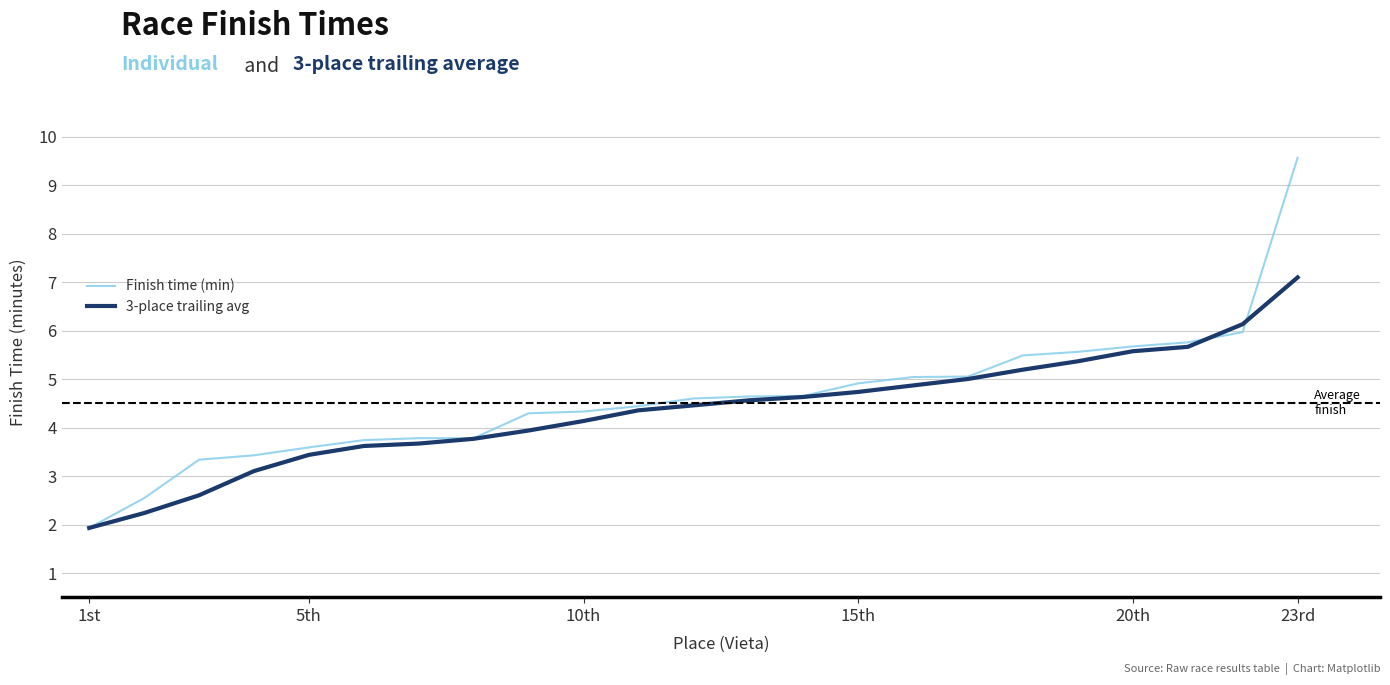

Rank the series by their maximum value, from highest to lowest.

Finish time (min), 3-place trailing avg